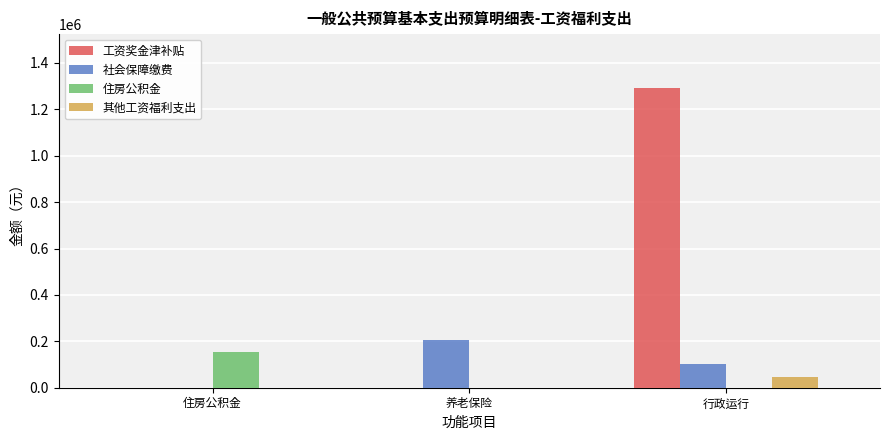

The value of 住房公积金 at 住房公积金 is 216030.6. True or false?

False